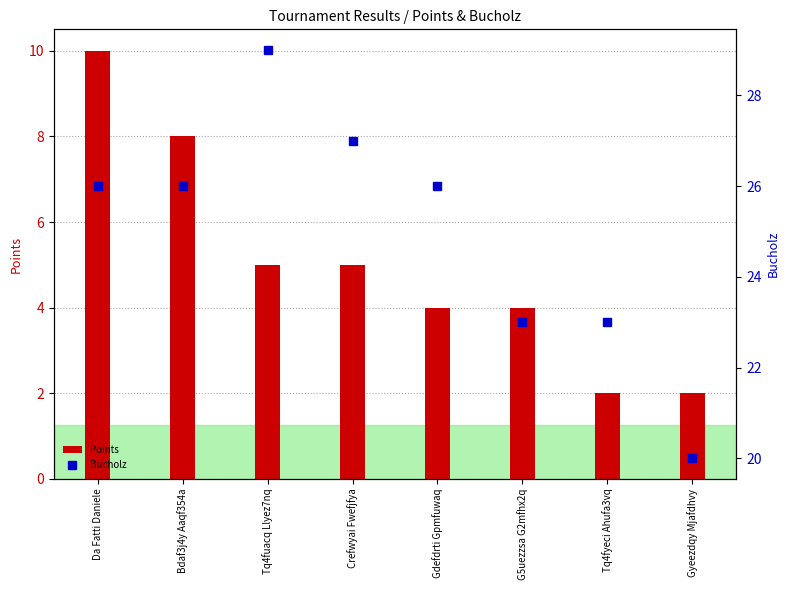

What is the difference between the highest and lowest values at Crefwyai Fwefjfya?

22